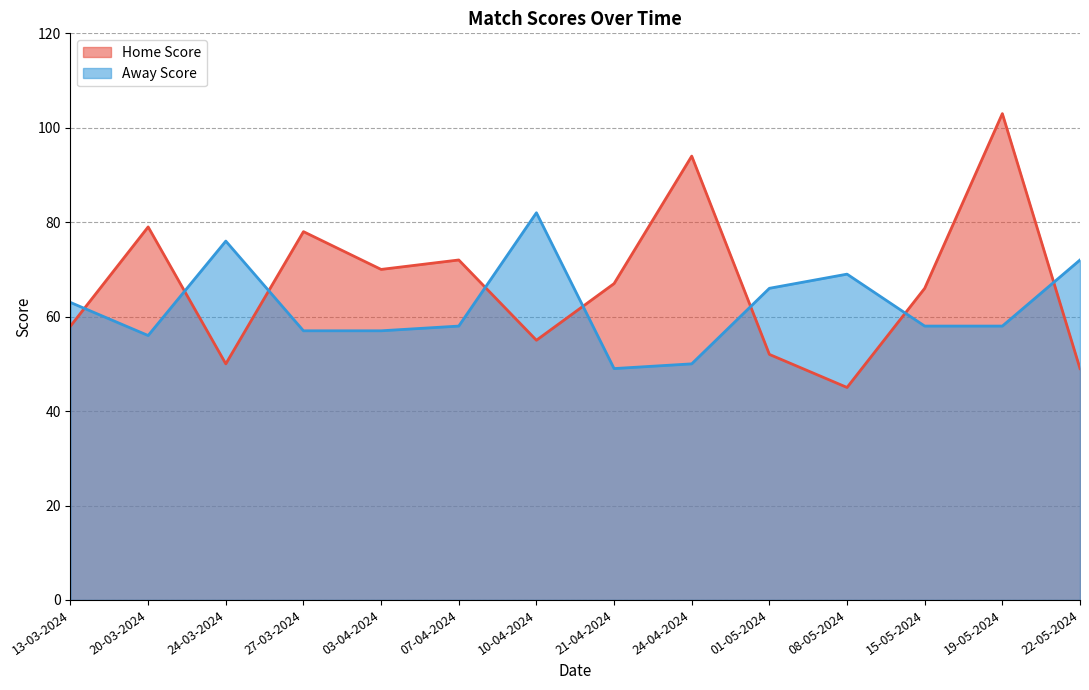

What is the difference between the maximum and minimum values in the Away Score series?

33